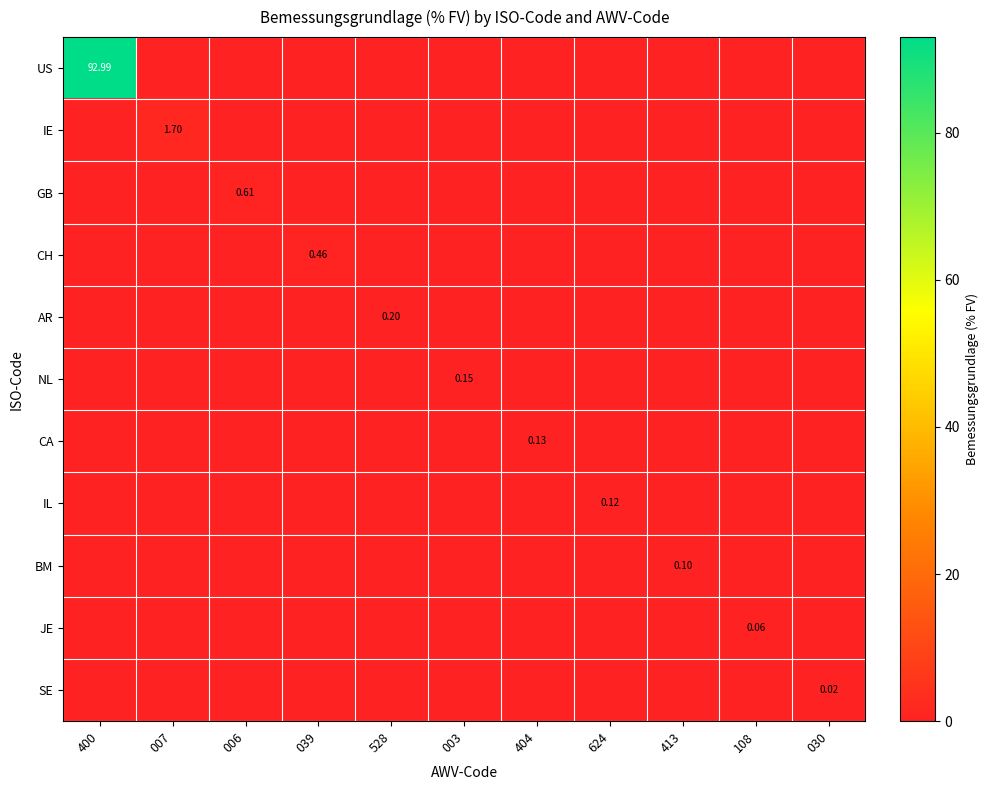

What is the highest value of the AR series?

0.2